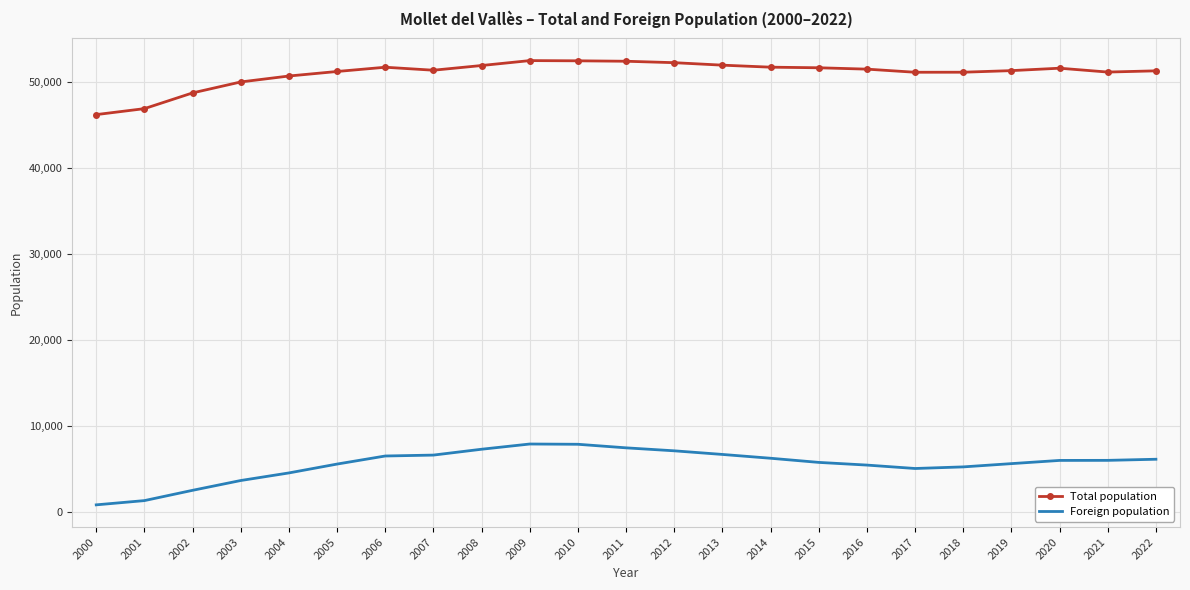

Where does the Foreign population series first go above 5987?

2006